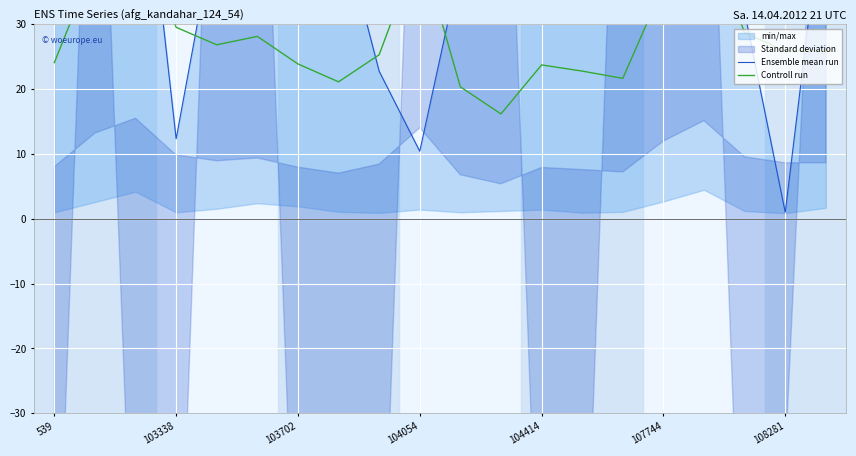

What is the average value of the Controll run series?

28.7